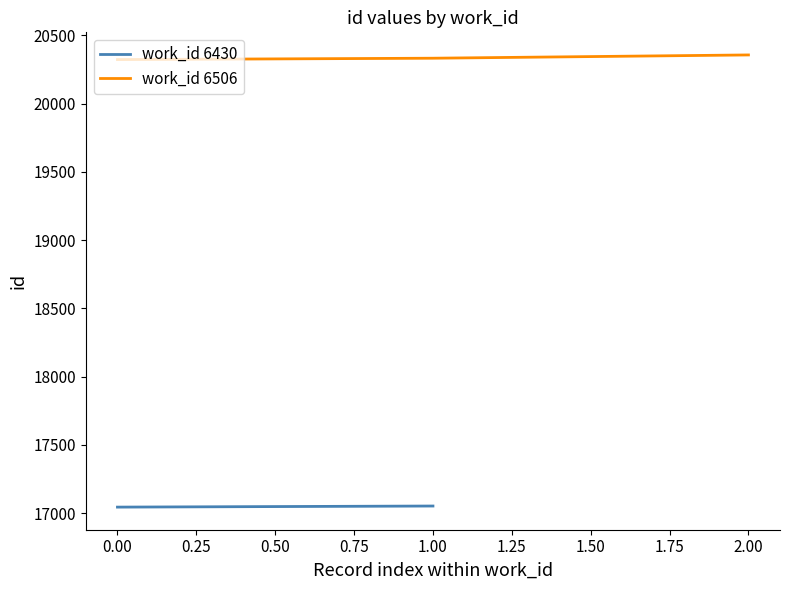

The value of work_id 6506 at 1.00 is 20333. True or false?

True